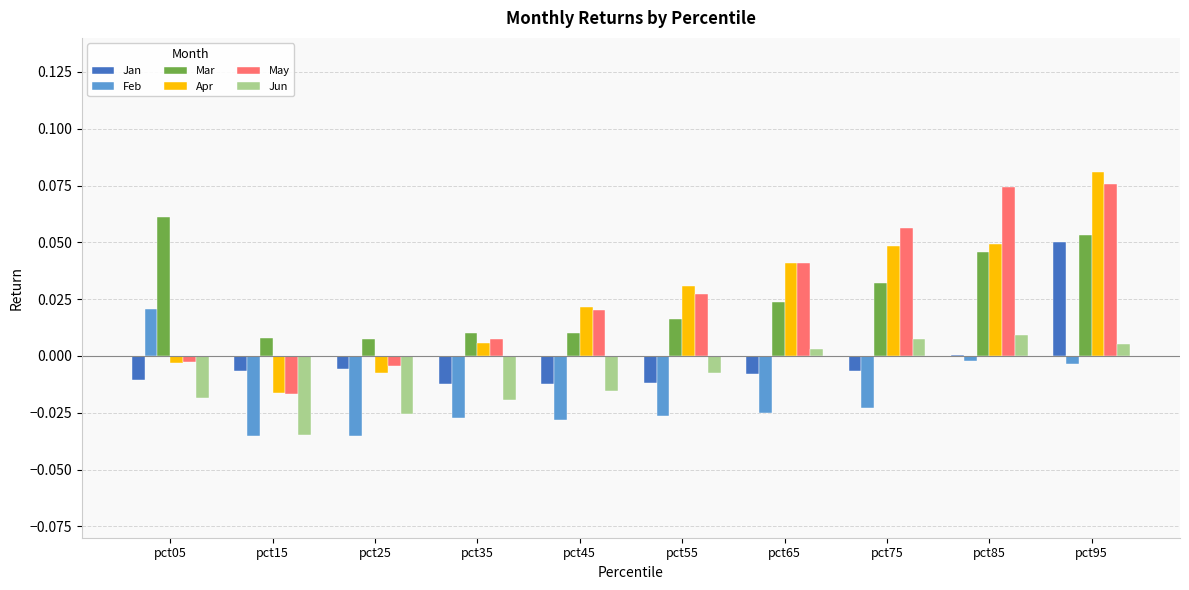

At which category is the sum across all series the highest?

pct95